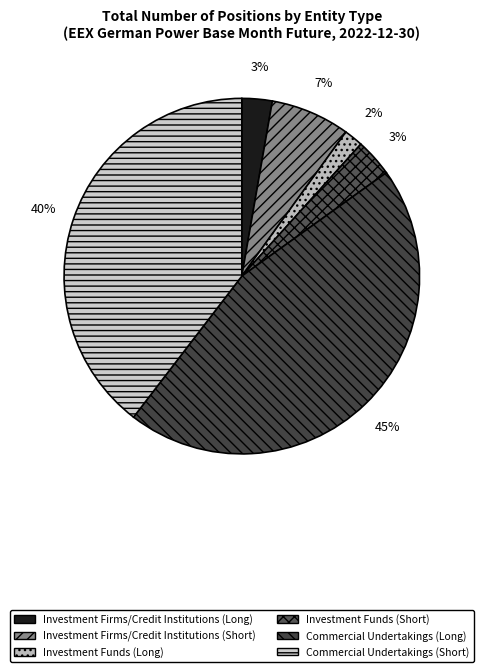

To the nearest percent, what portion does Investment Firms/Credit Institutions (Short) represent?

7%